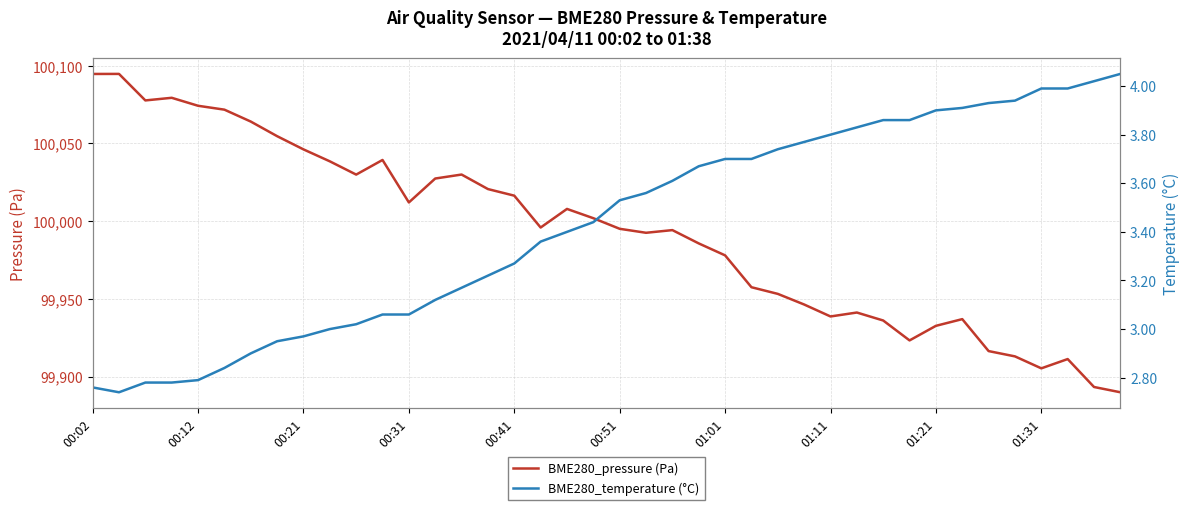

What is the average value of the BME280_temperature (°C) series?

3.4